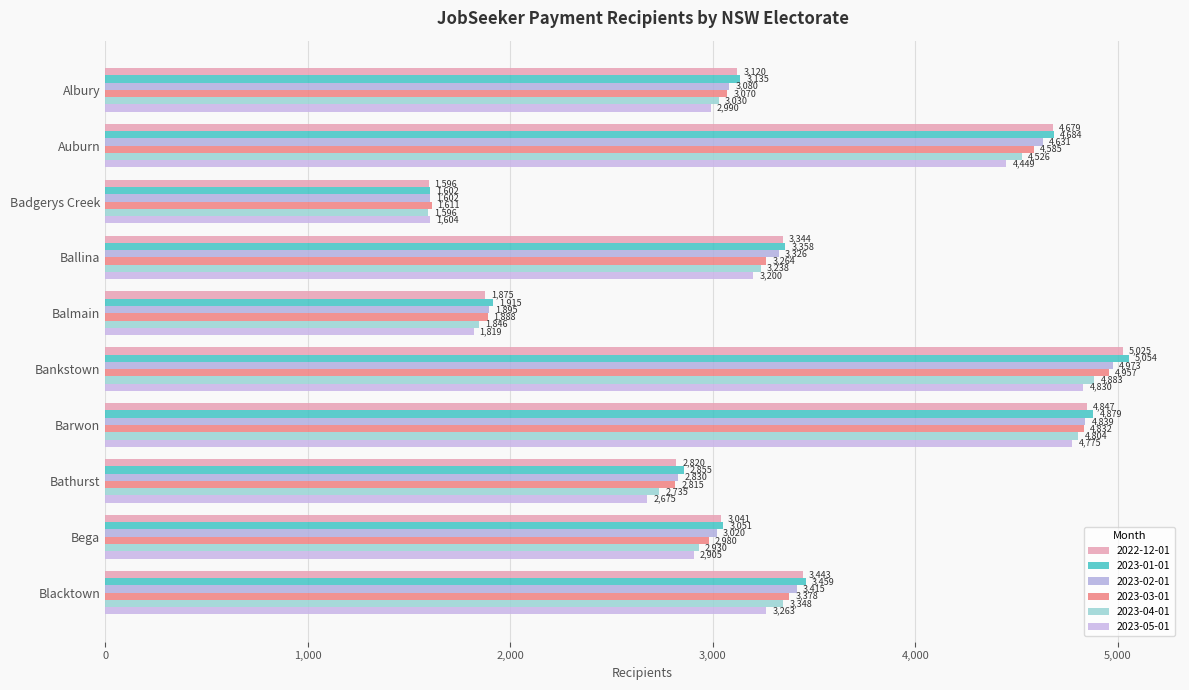

Between Barwon and Bega, which series saw the biggest shift?

2023-04-01